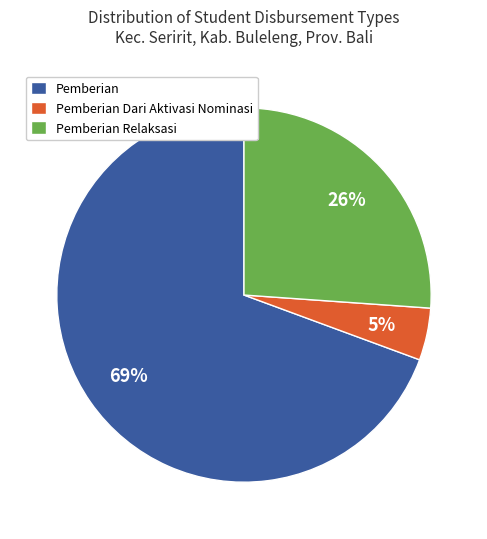

Rank the categories by value from highest to lowest.

Pemberian, Pemberian Relaksasi, Pemberian Dari Aktivasi Nominasi